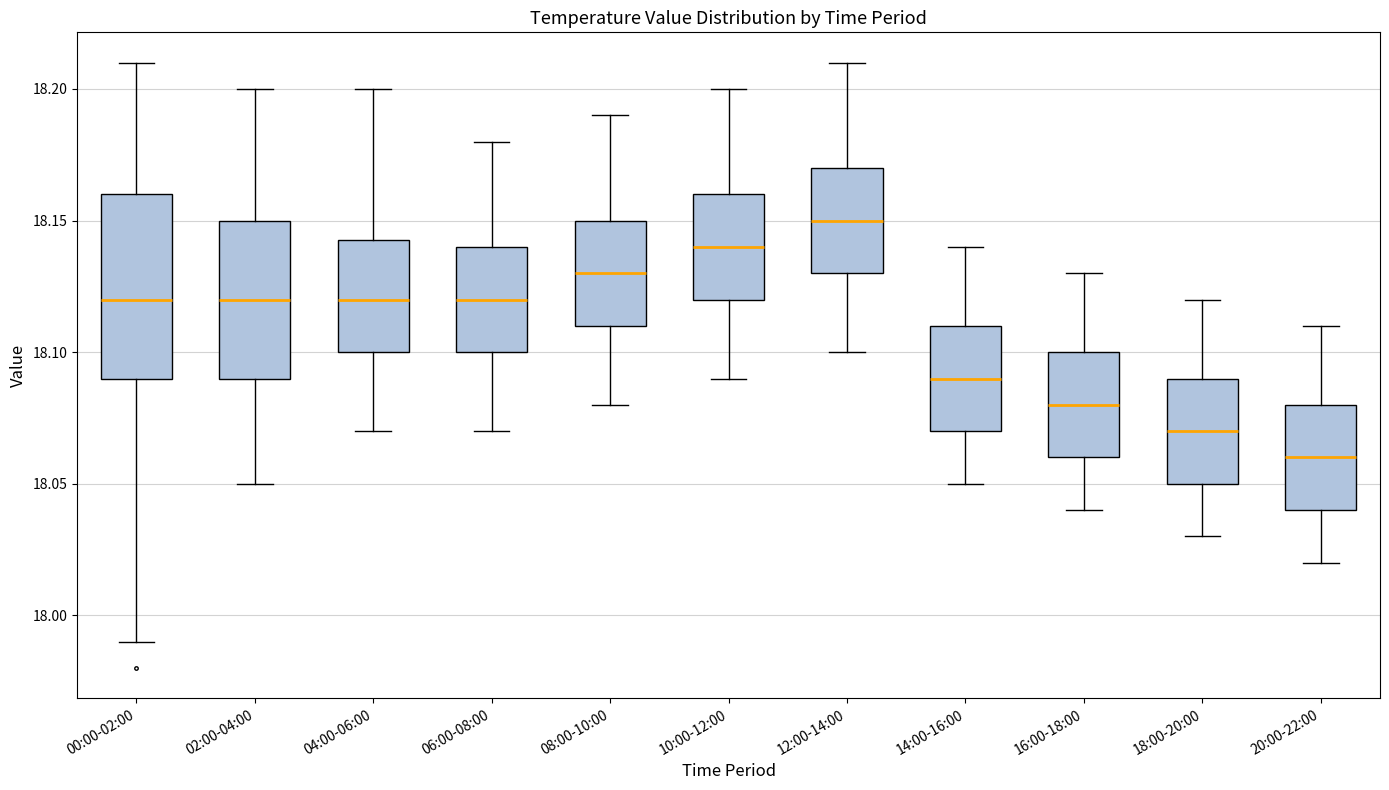

Reading left to right, read every box against the y-axis: the position of its median line, the range the box covers, and the ends of its whiskers. The values are not printed on the chart, so give them approximately, as read against the axis.

00:00-02:00: median 18.120, box 18.090 to 18.160, whiskers 17.990 to 18.210
02:00-04:00: median 18.120, box 18.090 to 18.150, whiskers 18.050 to 18.200
04:00-06:00: median 18.120, box 18.100 to 18.145, whiskers 18.070 to 18.200
06:00-08:00: median 18.120, box 18.100 to 18.140, whiskers 18.070 to 18.180
08:00-10:00: median 18.130, box 18.110 to 18.150, whiskers 18.080 to 18.190
10:00-12:00: median 18.140, box 18.120 to 18.160, whiskers 18.090 to 18.200
12:00-14:00: median 18.150, box 18.130 to 18.170, whiskers 18.100 to 18.210
14:00-16:00: median 18.090, box 18.070 to 18.110, whiskers 18.050 to 18.140
16:00-18:00: median 18.080, box 18.060 to 18.100, whiskers 18.040 to 18.130
18:00-20:00: median 18.070, box 18.050 to 18.090, whiskers 18.030 to 18.120
20:00-22:00: median 18.060, box 18.040 to 18.080, whiskers 18.020 to 18.110